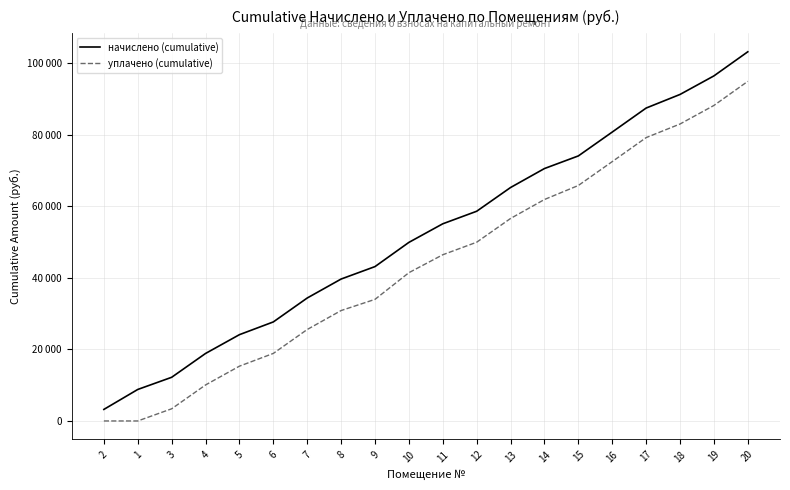

What are all the series names shown in the legend?

начислено (cumulative), уплачено (cumulative)